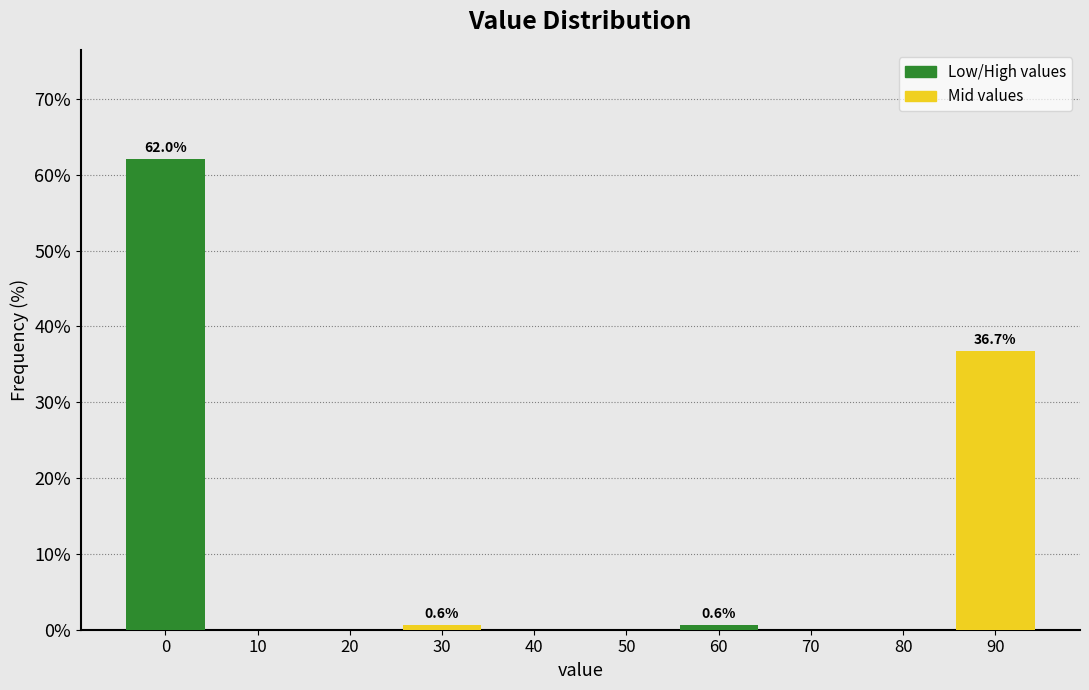

How many categories are shown in the chart?

5